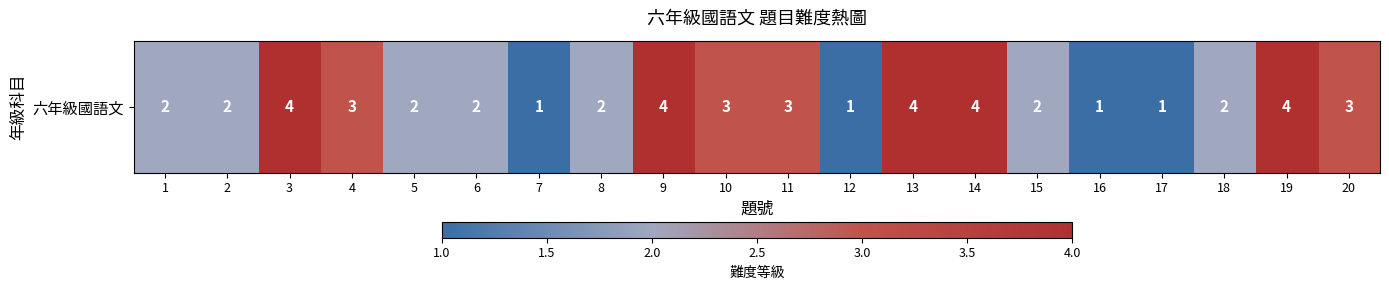

List the labels in order of value, smallest first.

7, 12, 16, 17, 1, 2, 5, 6, 8, 15, 18, 4, 10, 11, 20, 3, 9, 13, 14, 19